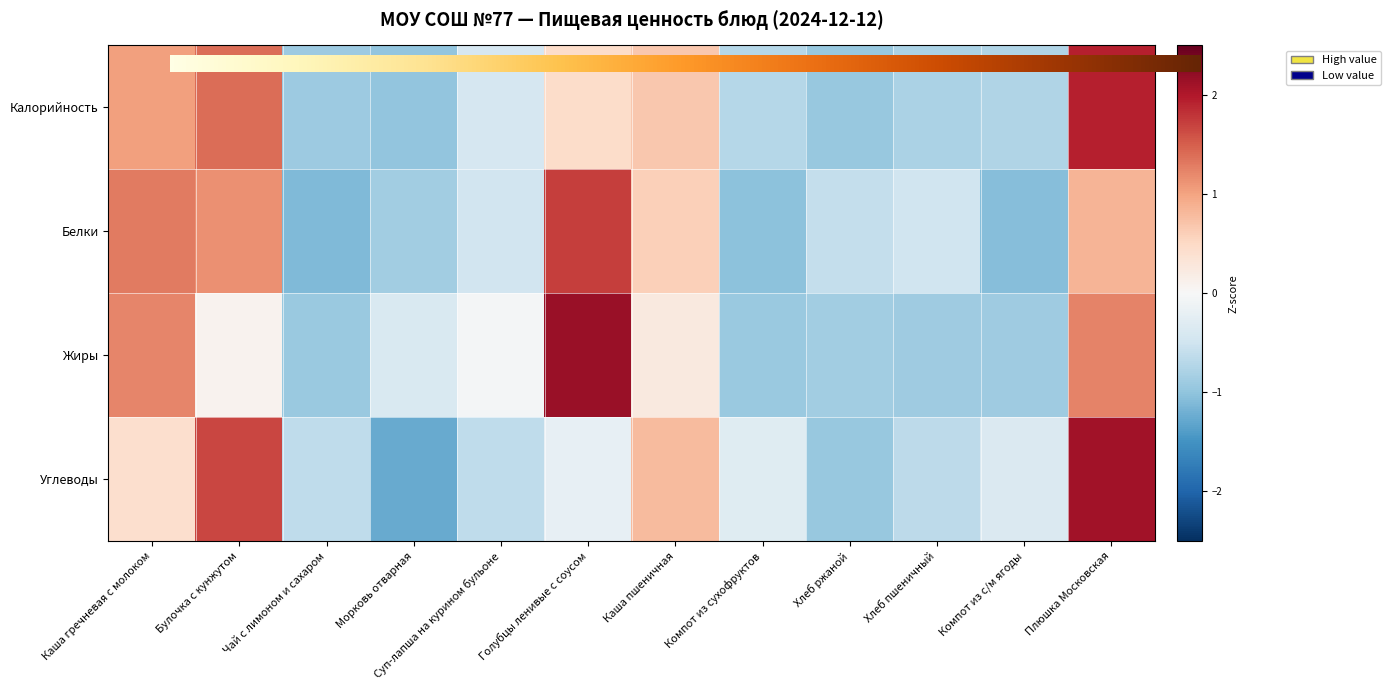

Which series has the widest spread of values?

Углеводы